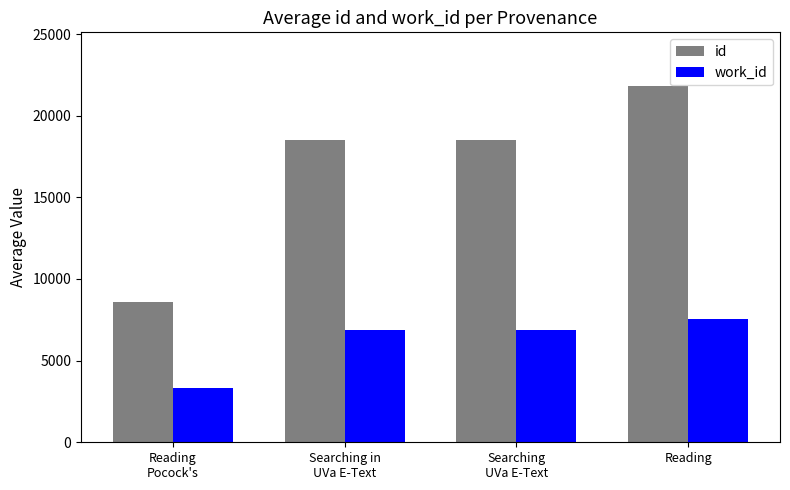

Is it true that work_id equals 6876.7 at Searching in
UVa E-Text?

True